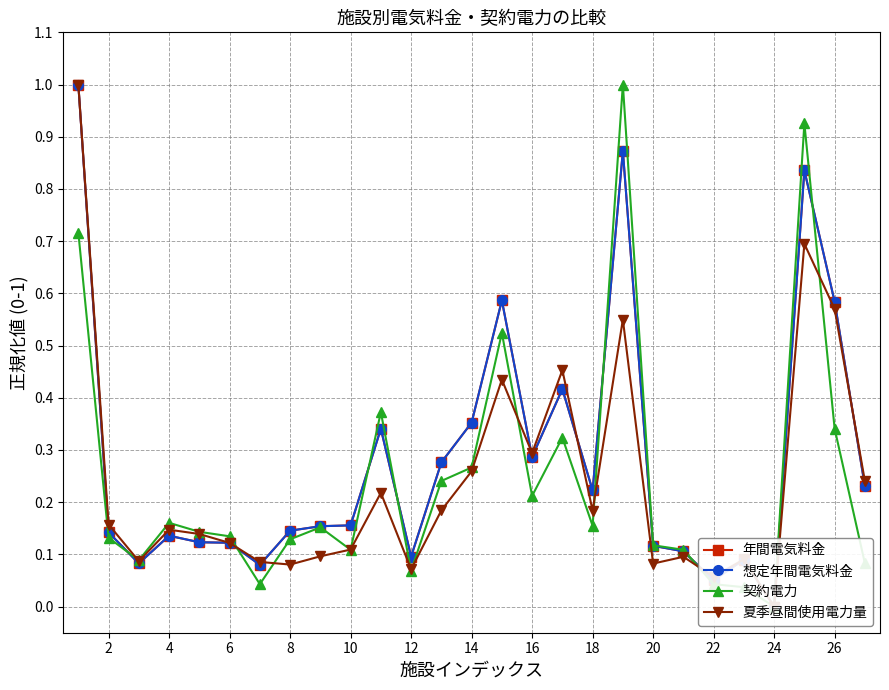

How many interior local valleys does the 契約電力 series have?

7